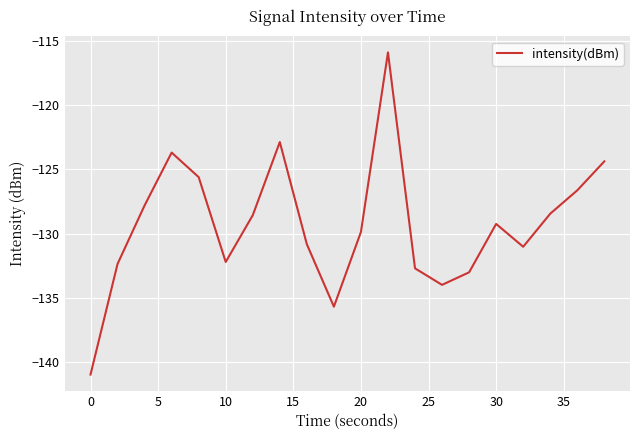

How many series are shown in this chart?

1